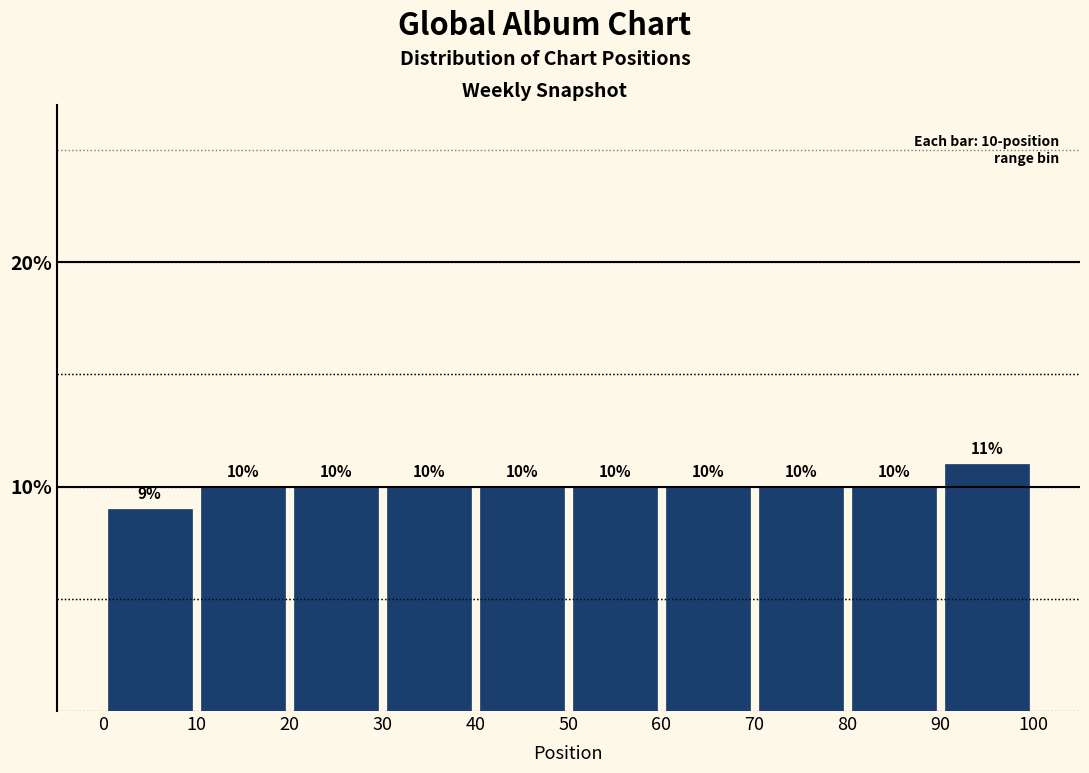

What is the height of the bar covering 60 to 70 on the x-axis?

10